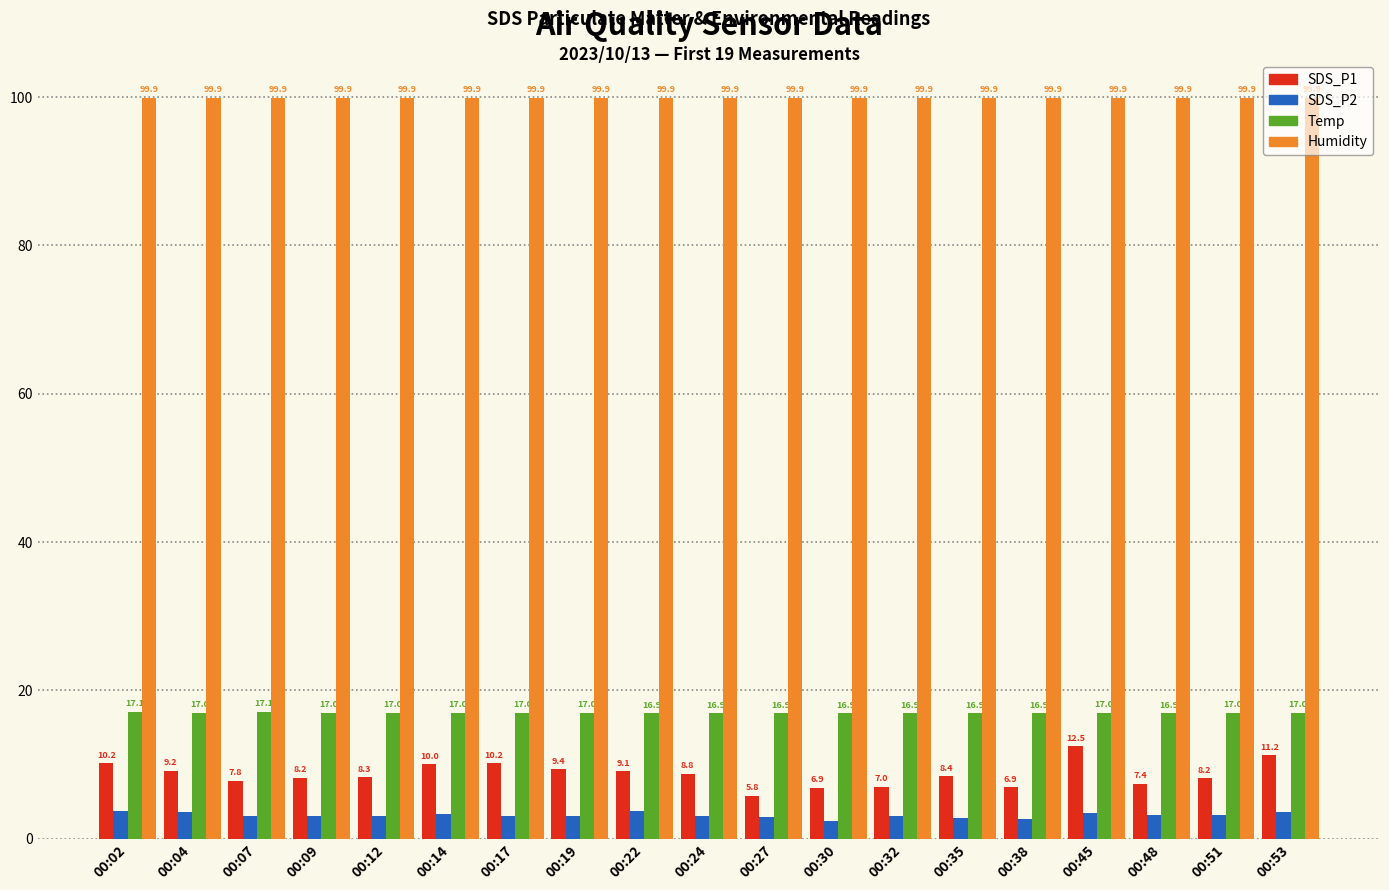

What is the highest value of the Temp series?

17.1